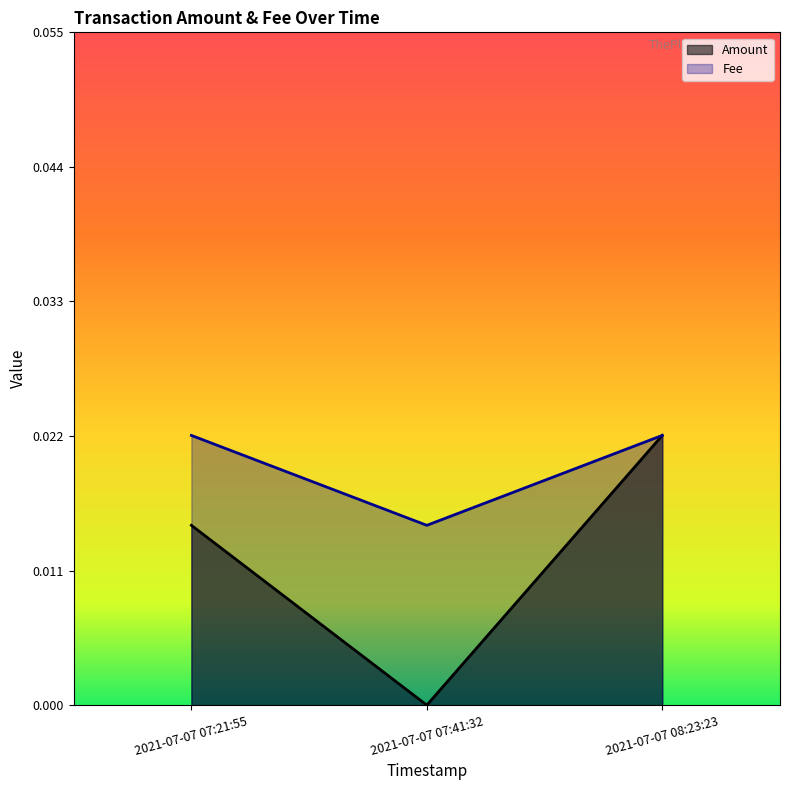

Where is the data nearest to the value 0?

2021-07-07 07:41:32